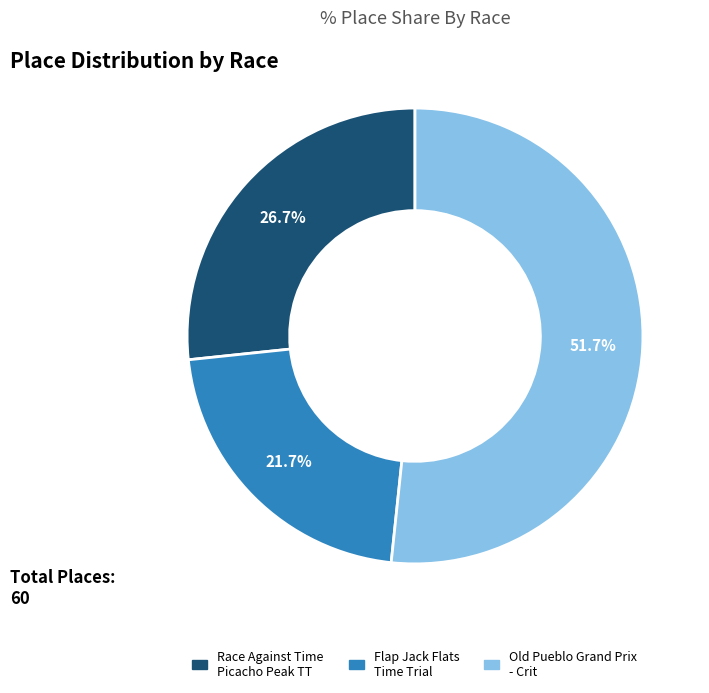

Does Flap Jack Flats Time Trial account for over 50% of the chart?

No